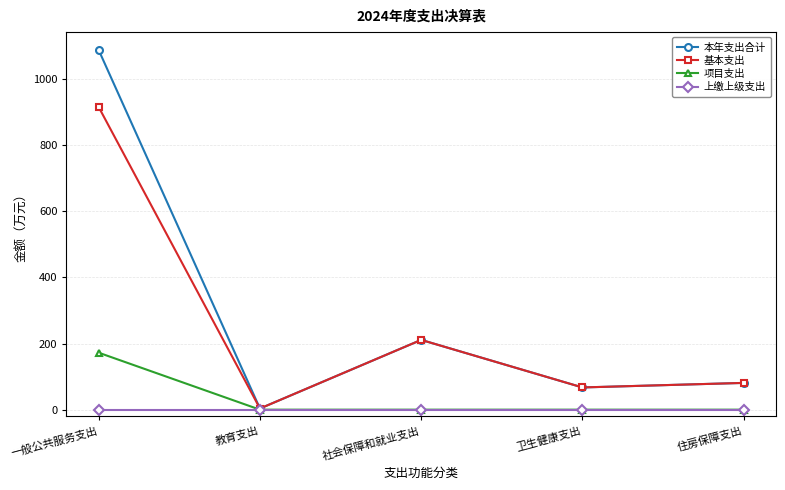

What is the value of the 项目支出 point at the 1st from the left?

172.2